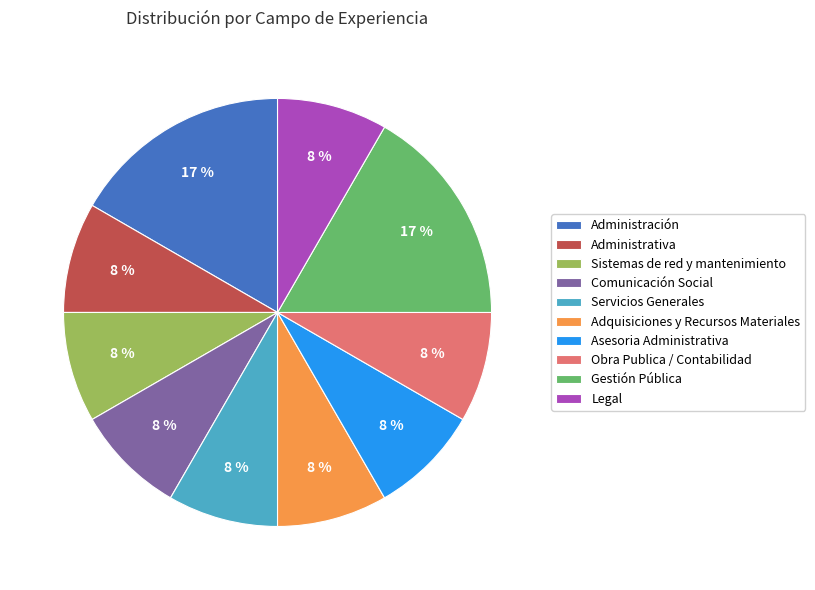

To the nearest percent, what percentage of the pie is Sistemas de red y mantenimiento?

8%